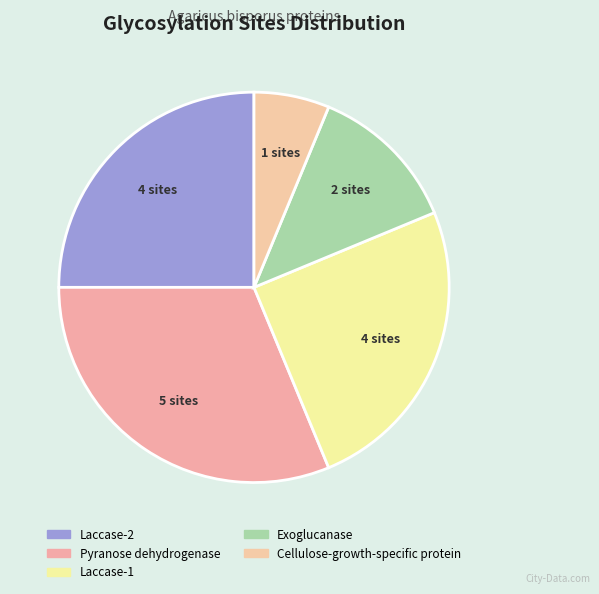

How many slices are in this pie chart?

5